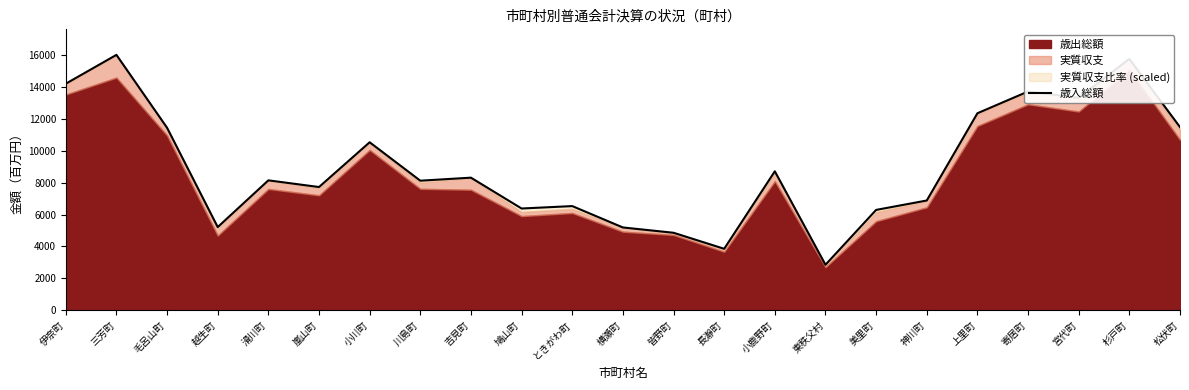

Is it true that the value at 伊奈町 is 14225?

True